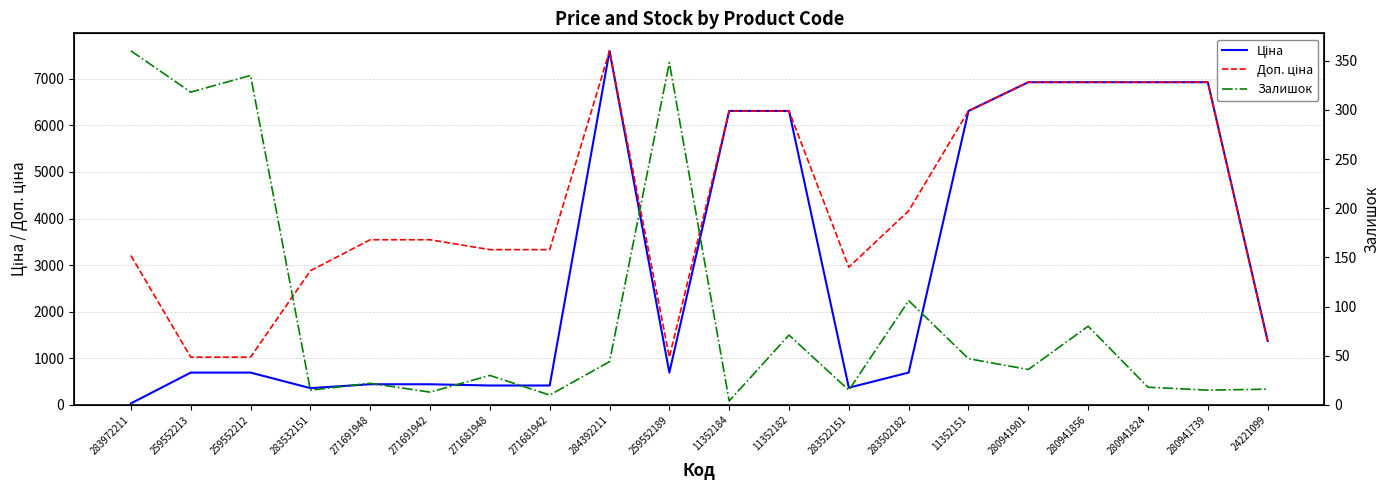

True or false: Ціна has a value of 56.6 at 283972211.

False